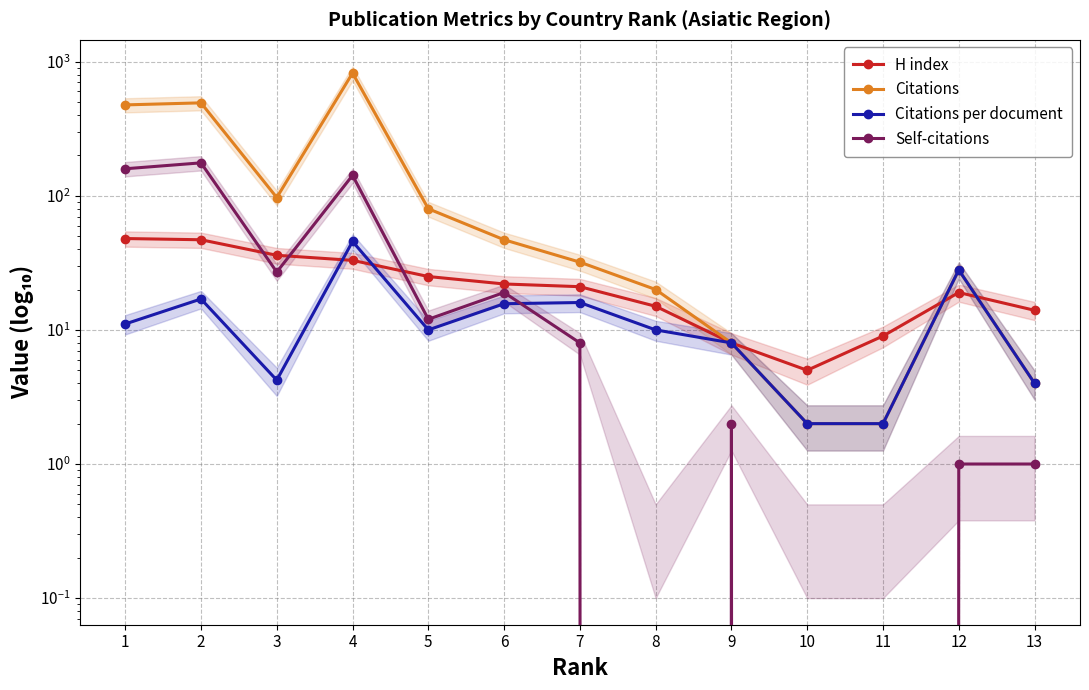

Where do Self-citations and H index first cross each other?

2 and 3